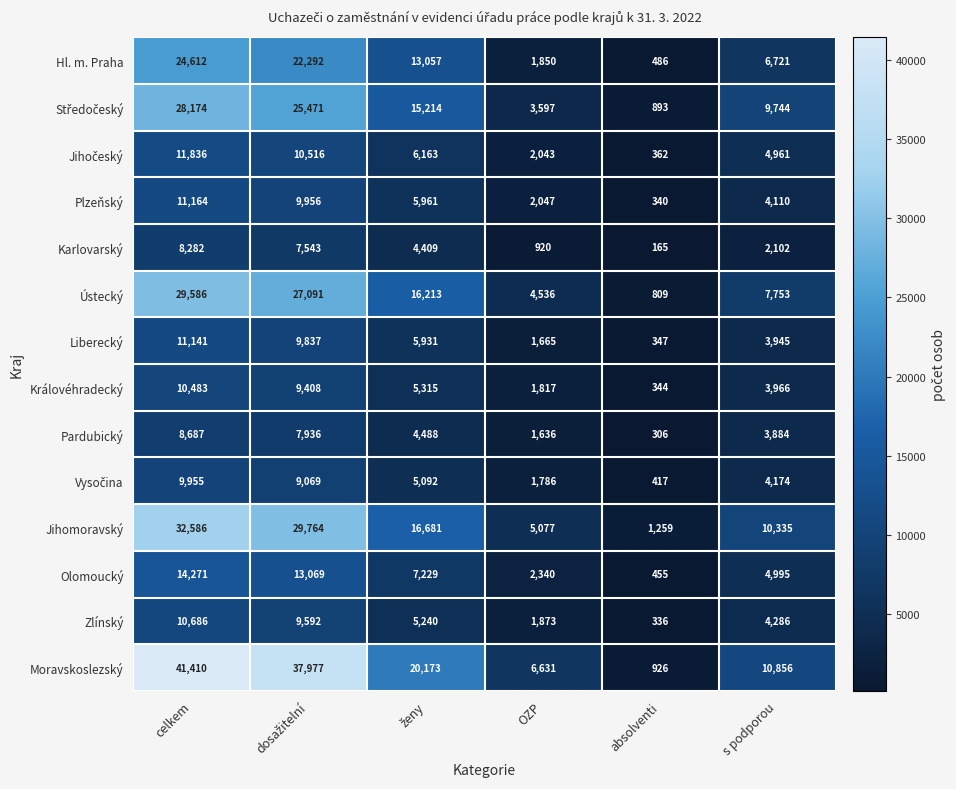

The Olomoucký series shows 4995 at s podporou. True or false?

True